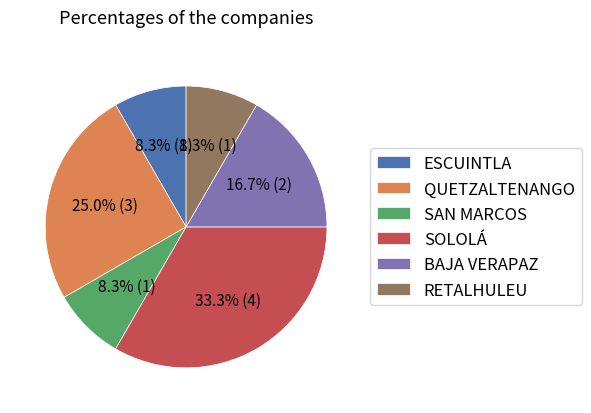

To the nearest percent, what is the average slice percentage?

17%